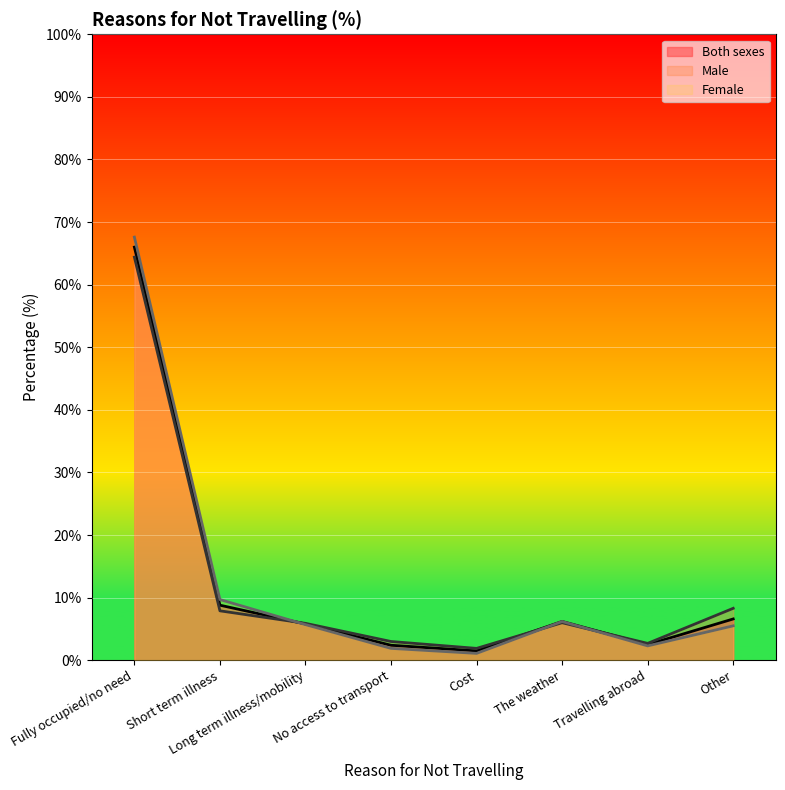

At which category does Male reach its first local peak?

The weather